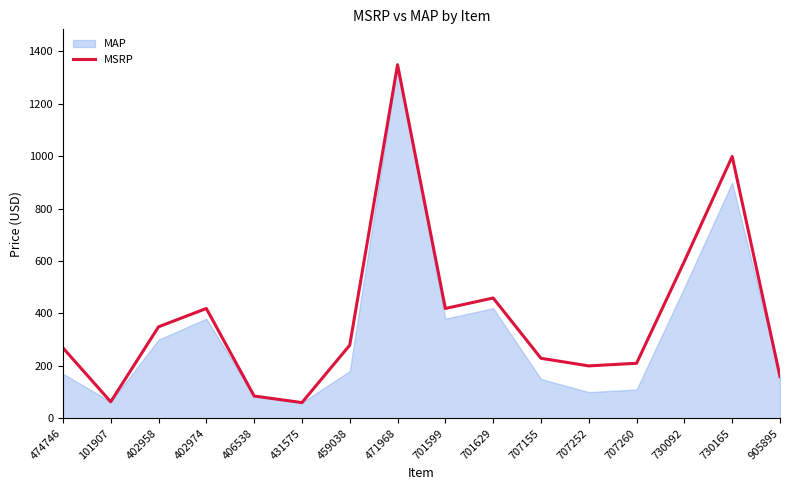

What is the maximum value shown in the chart?

1349.0